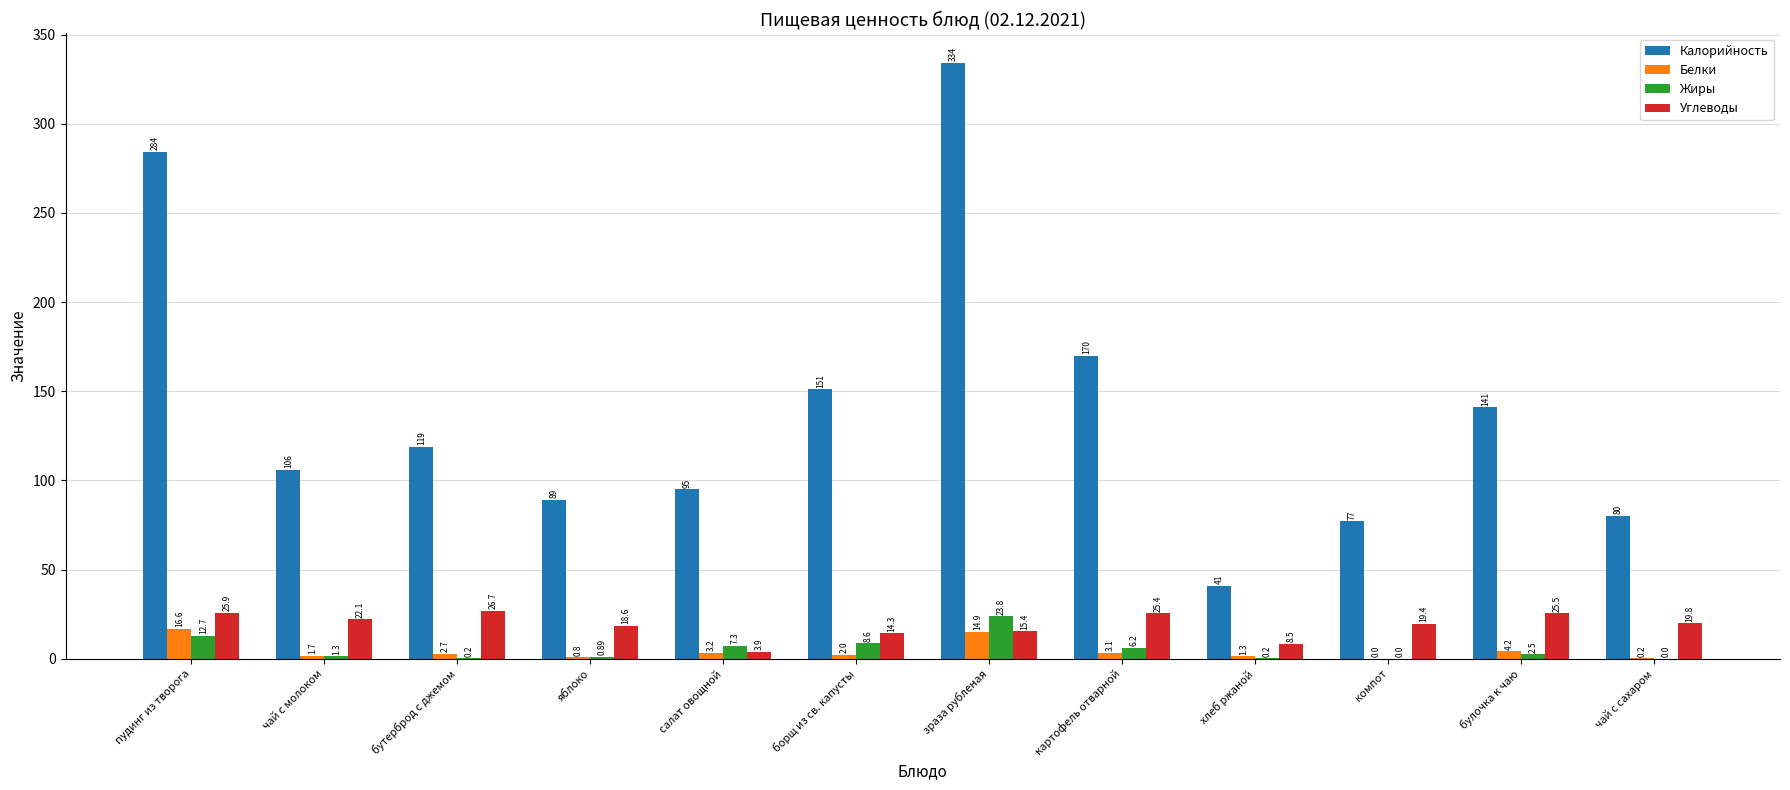

The value of Белки at салат овощной is 3.2. True or false?

True